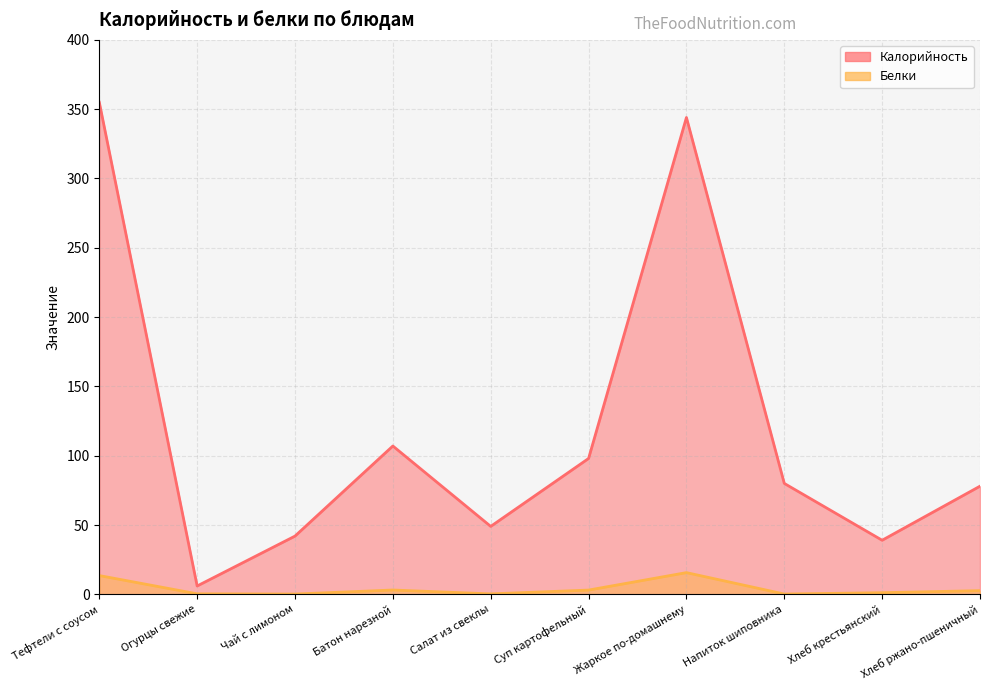

What is the average value of the Калорийность series?

119.8